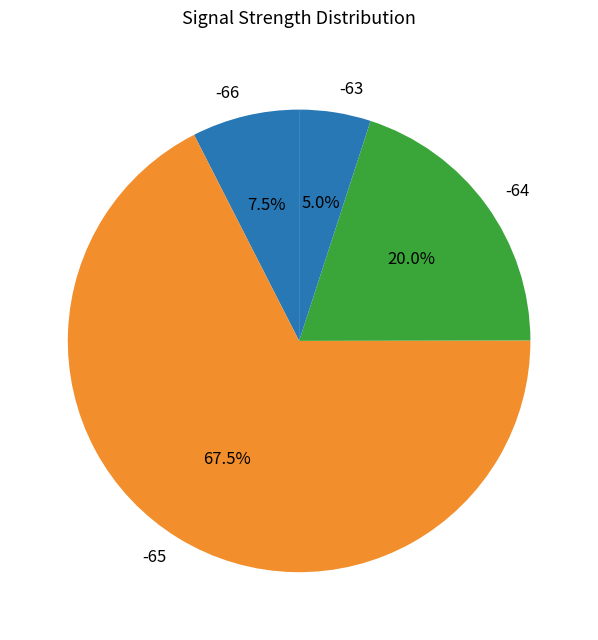

Count the number of slices in the pie.

4